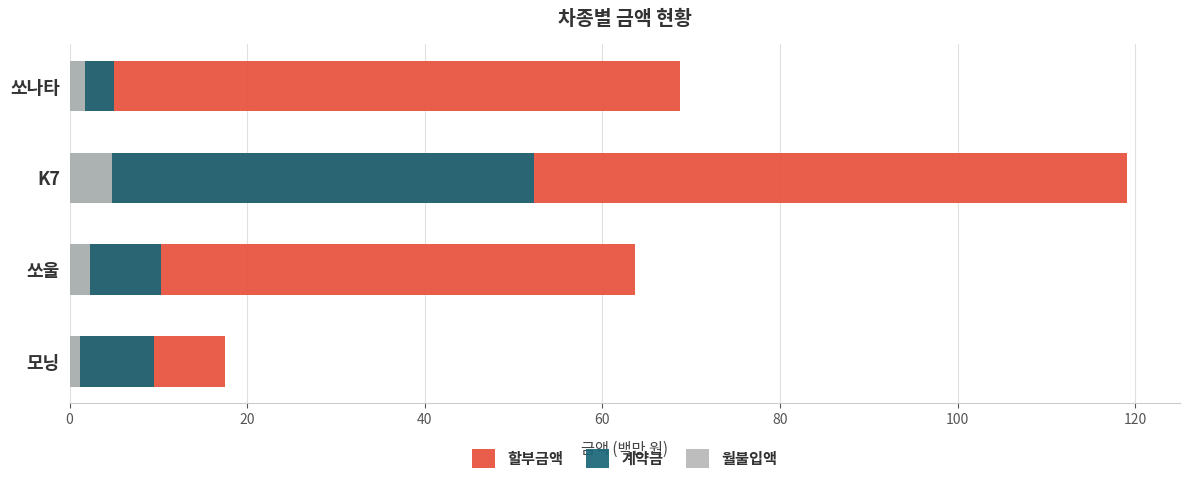

True or false: 계약금 has a value of 3.3 at 쏘울.

False